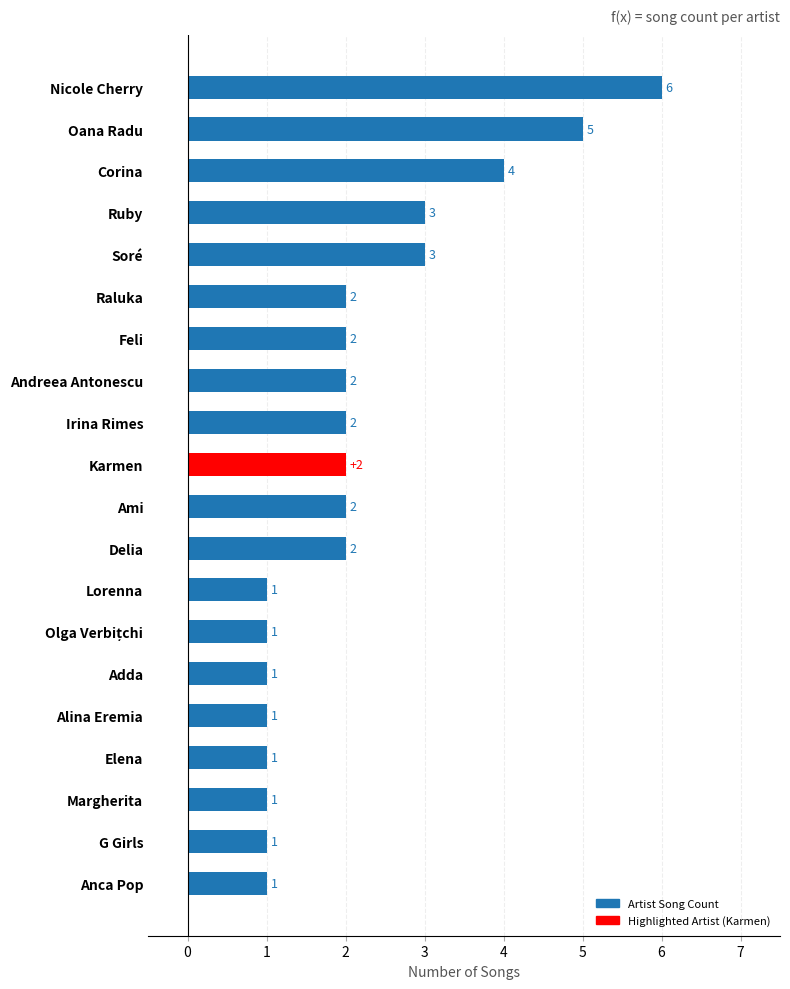

What is the difference between the second highest and minimum values?

4